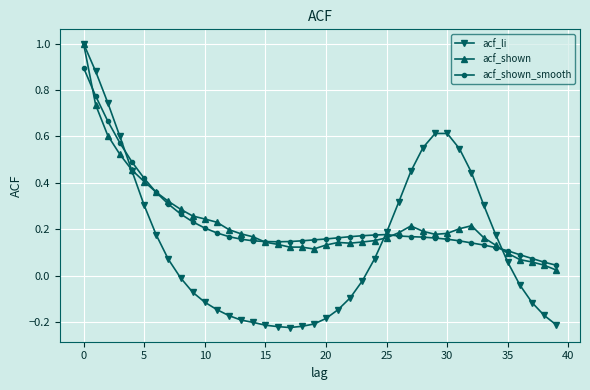

What is the greatest value displayed?

1.0